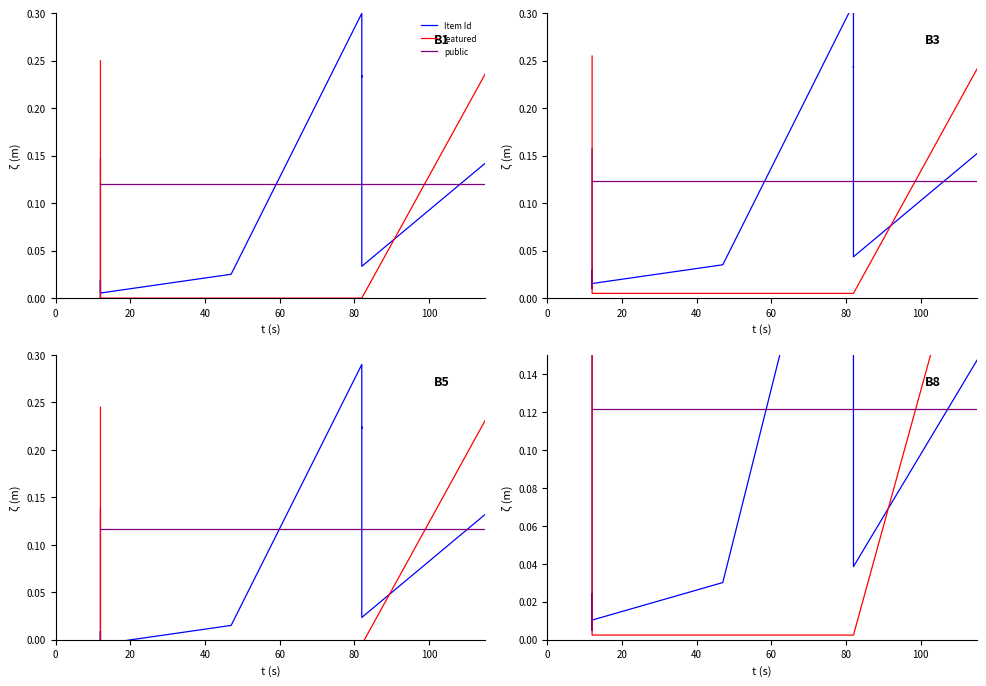

How many intersections are there between Item Id and public?

4